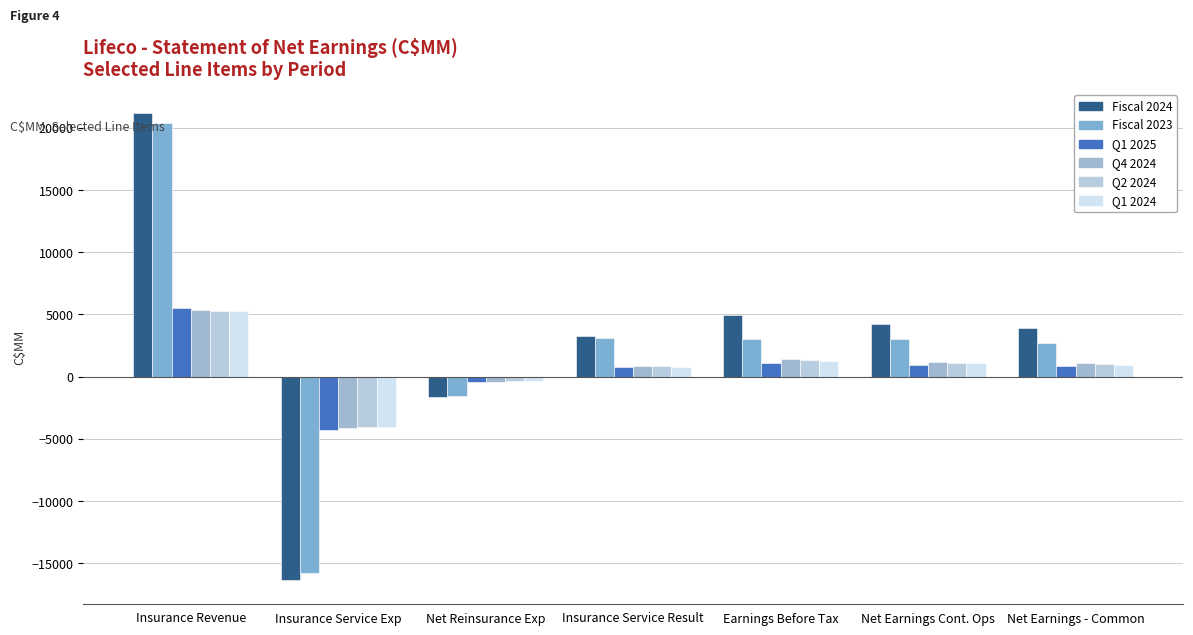

Between Insurance Revenue and Insurance Service Result, which series saw the biggest shift?

Fiscal 2024